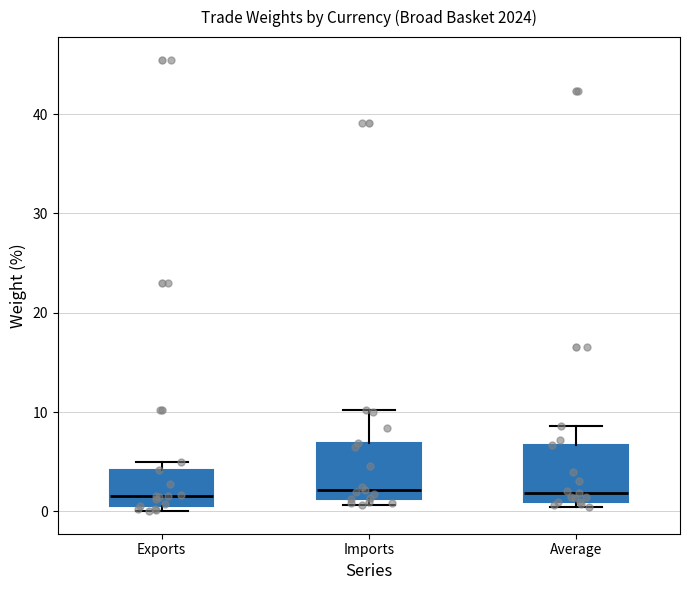

Reading left to right, transcribe this box plot: for each box, give where its median line is, the range the box spans, and where its two whiskers end, as read against the y-axis. The values are not printed on the chart, so give them approximately, as read against the axis.

Exports: median 2, box 1 to 4, whiskers 0 to 5
Imports: median 2, box 1 to 7, whiskers 1 (just below the box's lower edge) to 10
Average: median 2, box 1 to 7, whiskers 0 to 9